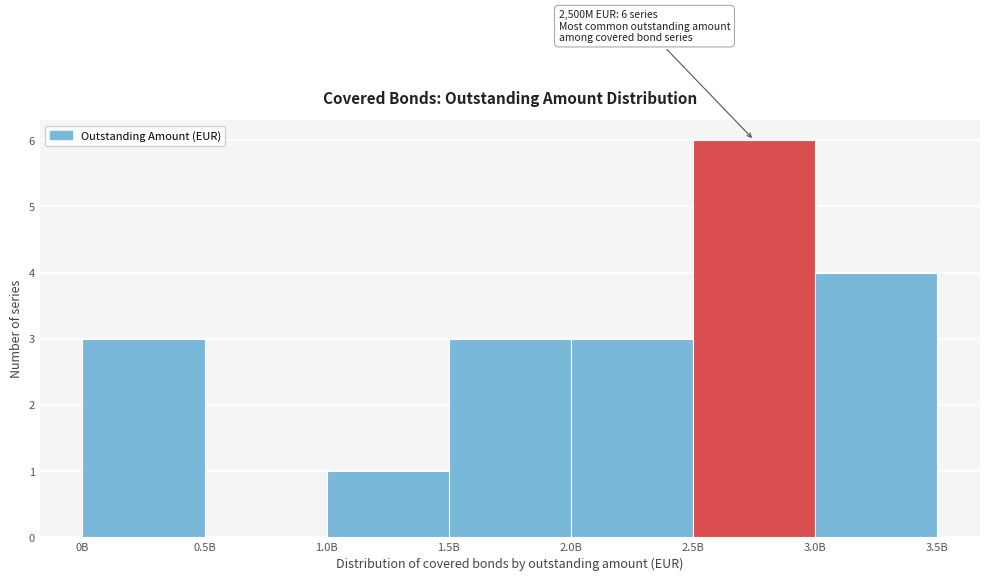

Reading left to right, what are all the values shown in this chart?

0B=3	0.5B=0	1.0B=1	1.5B=3	2.0B=3	2.5B=6	3.0B=4